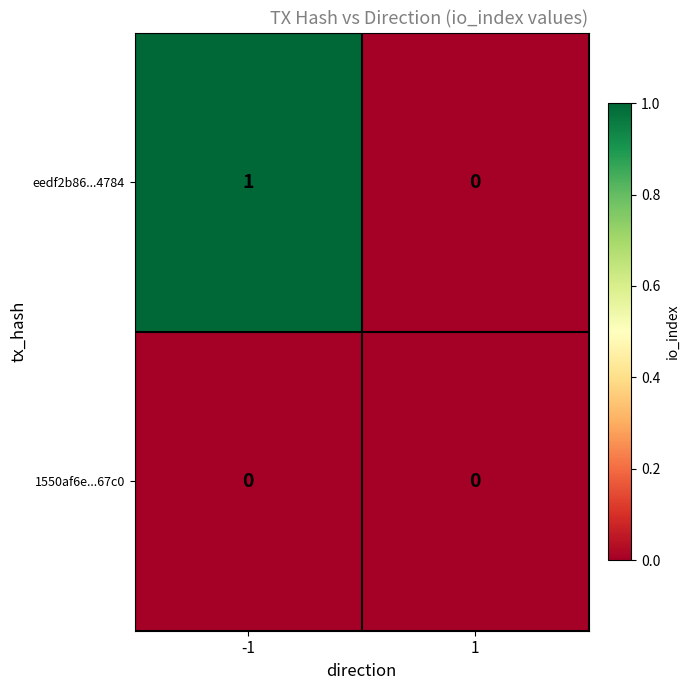

Is the value of 1550af6e...67c0 at -1 greater than the value of eedf2b86...4784 at -1?

No